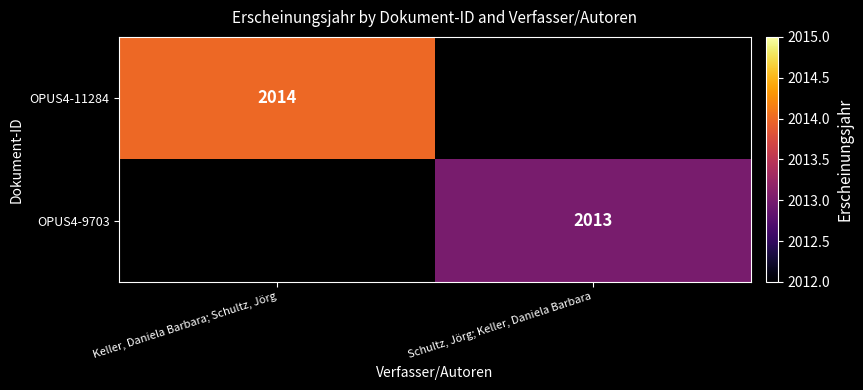

The value of OPUS4-9703 at Schultz, Jörg; Keller, Daniela Barbara is 2013. True or false?

True